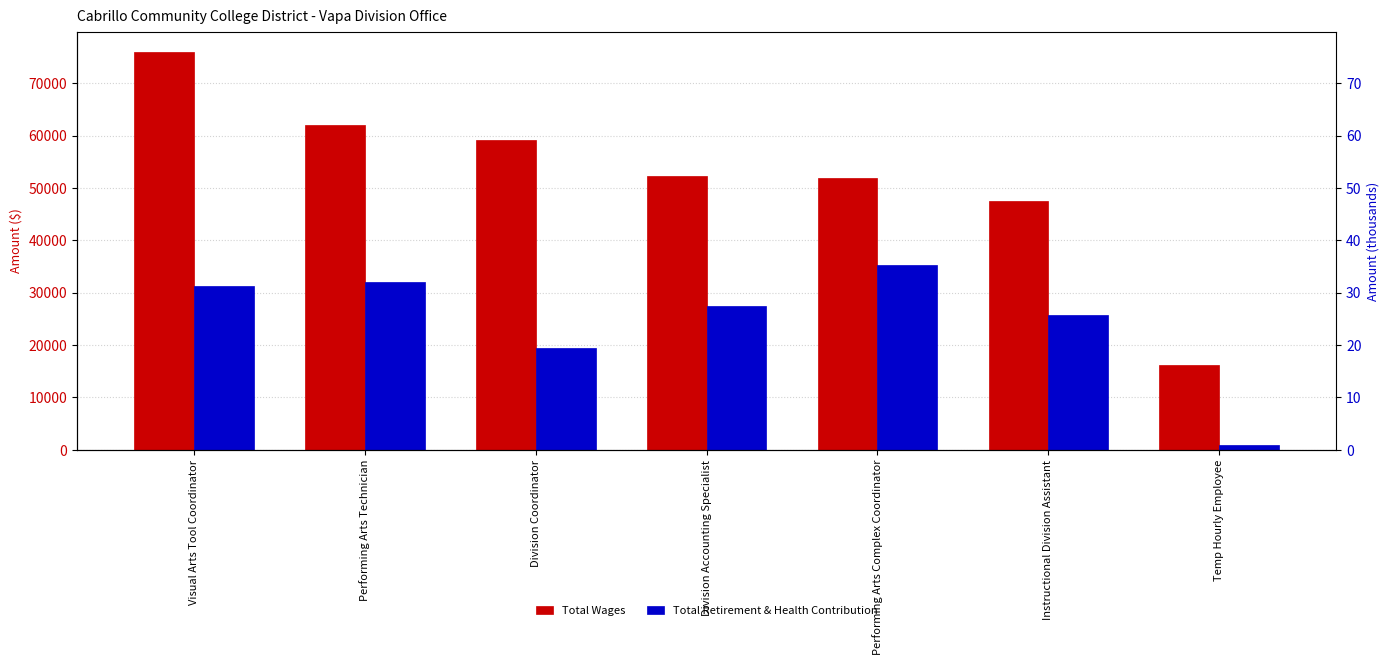

At which category is the sum across all series the highest?

Visual Arts Tool Coordinator